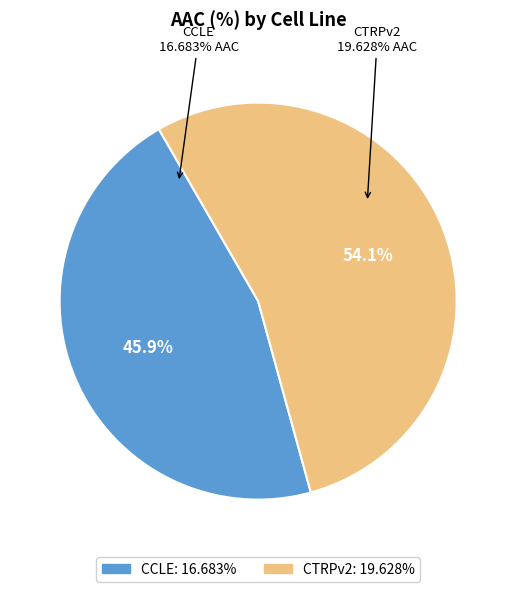

What percentage is the CTRPv2 slice, to the nearest percent?

54%